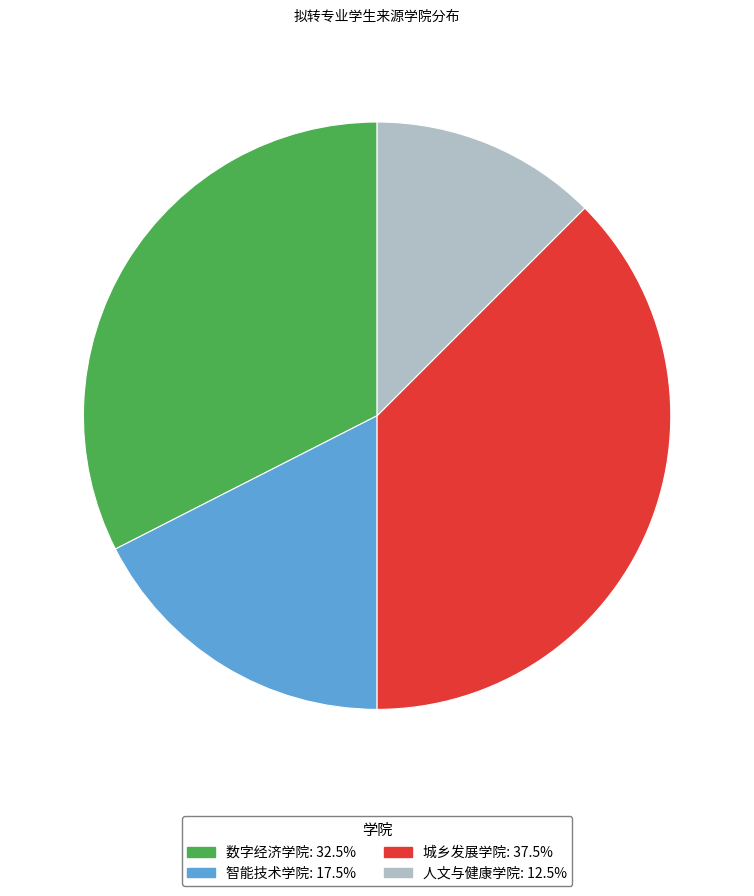

True or false: 智能技术学院 accounts for 31% of the total.

False